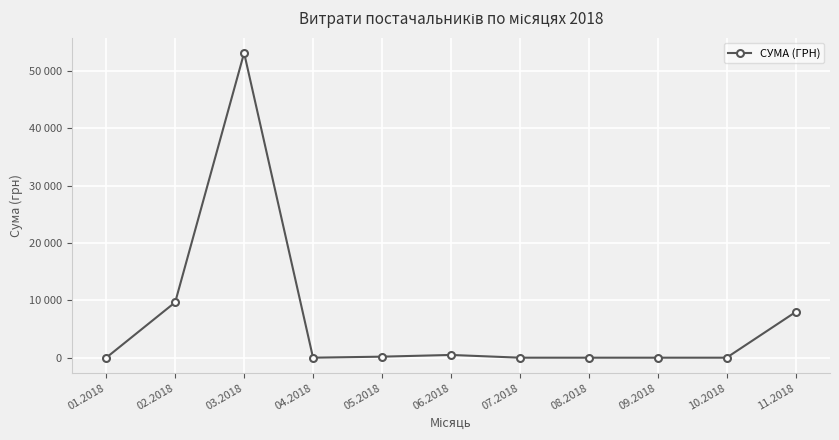

What is the greatest value displayed?

53123.7